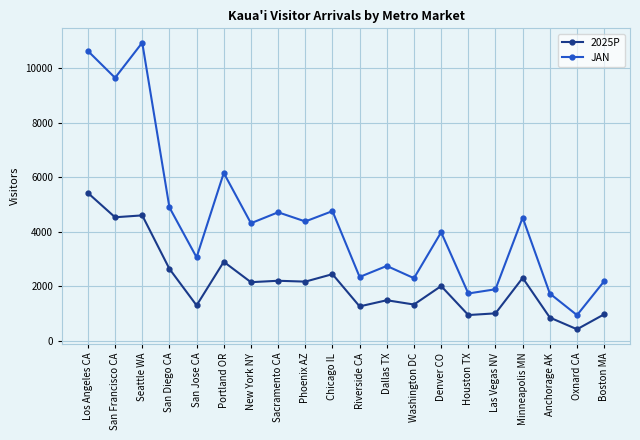

Which series has the largest range (max minus min)?

JAN